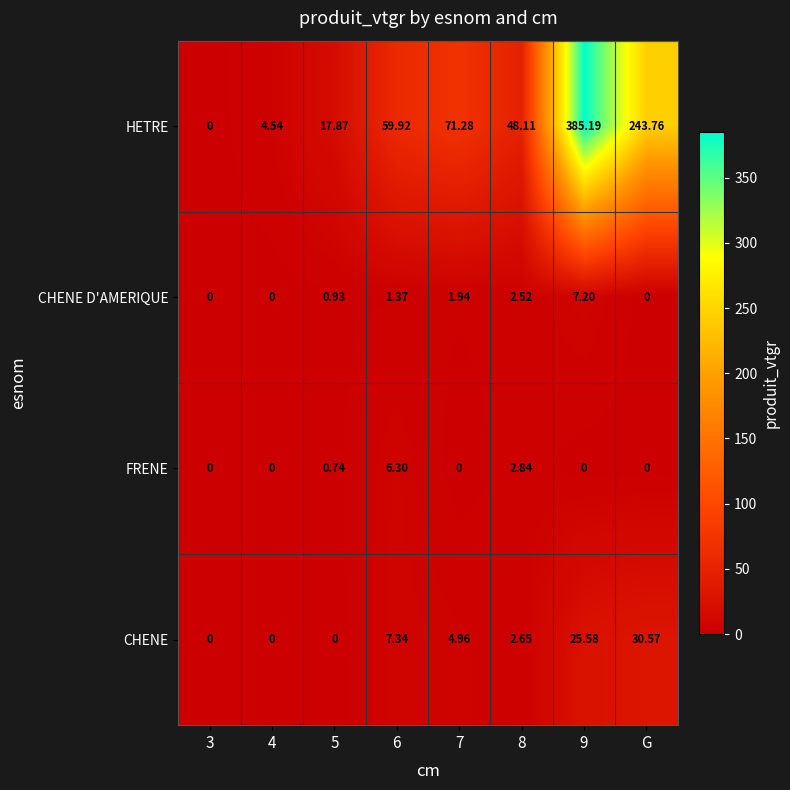

At 8, list the series in order from smallest to largest.

CHENE D'AMERIQUE, CHENE, FRENE, HETRE